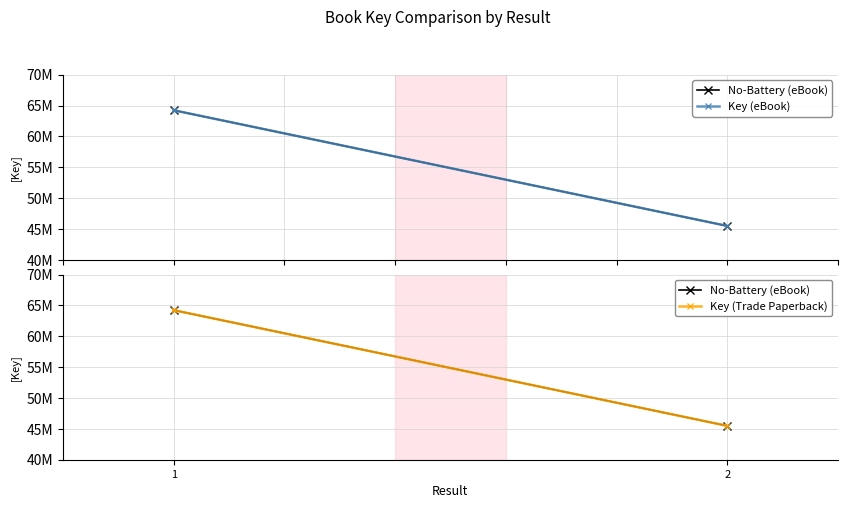

Is this an area chart (filled region under the line)?

No